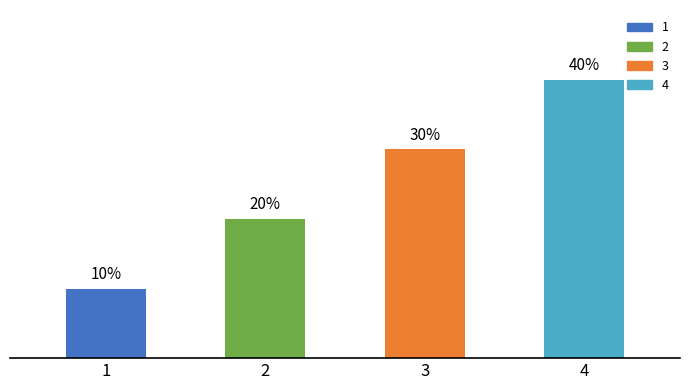

Are the bars grouped side by side (vs. stacked)?

No